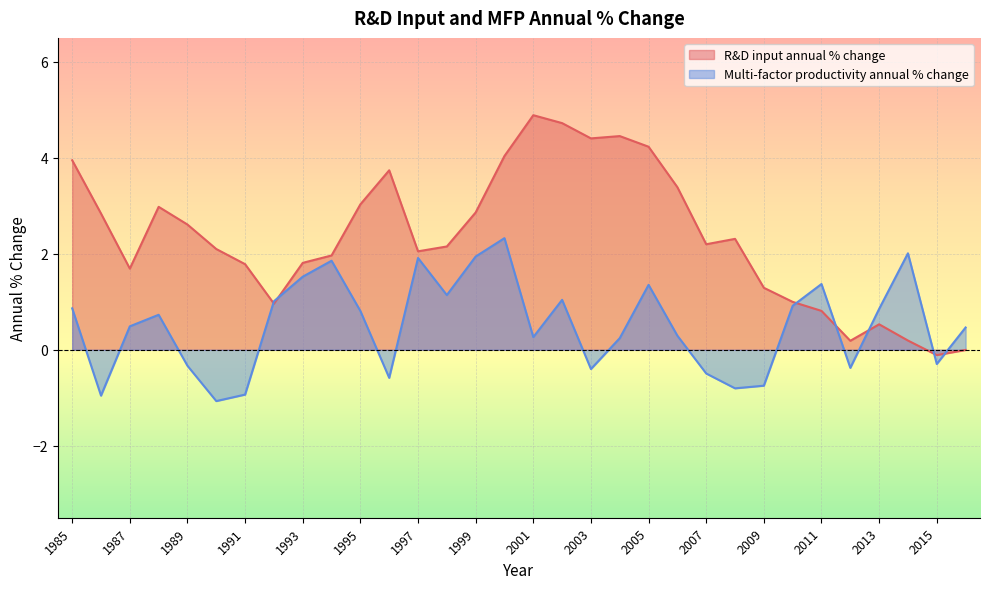

Between 1991 and 2012, which is larger?

1991